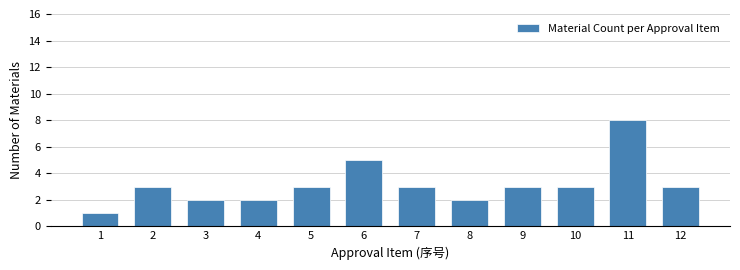

Reading left to right, list all the values displayed in this chart.

1	3	2	2	3	5	3	2	3	3	8	3